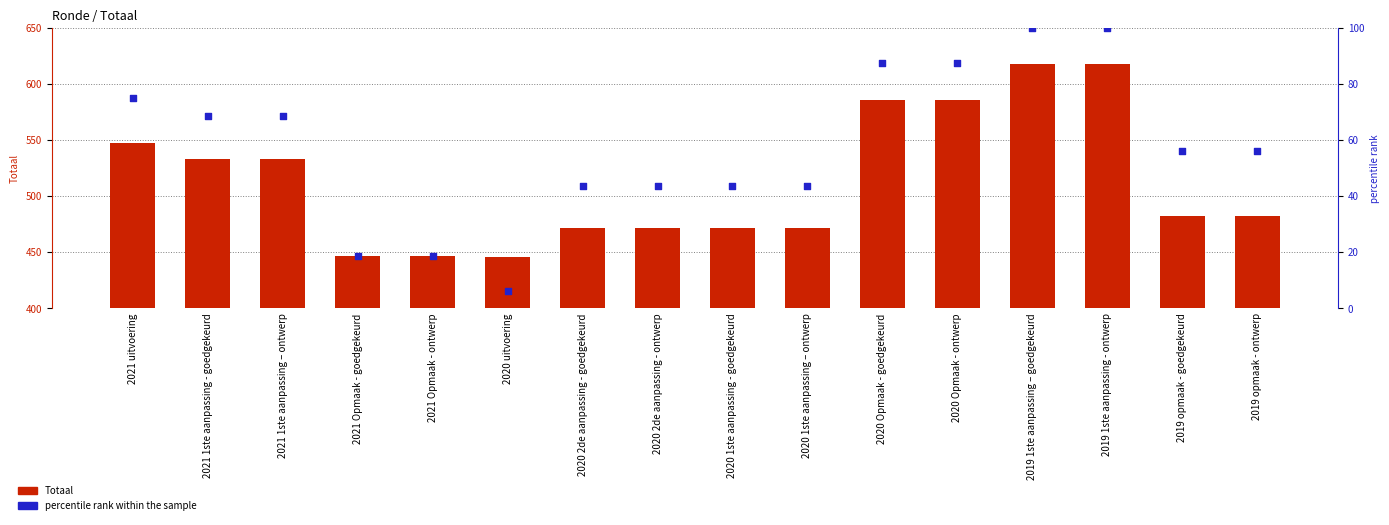

At how many categories does at least one series exceed 488?

7